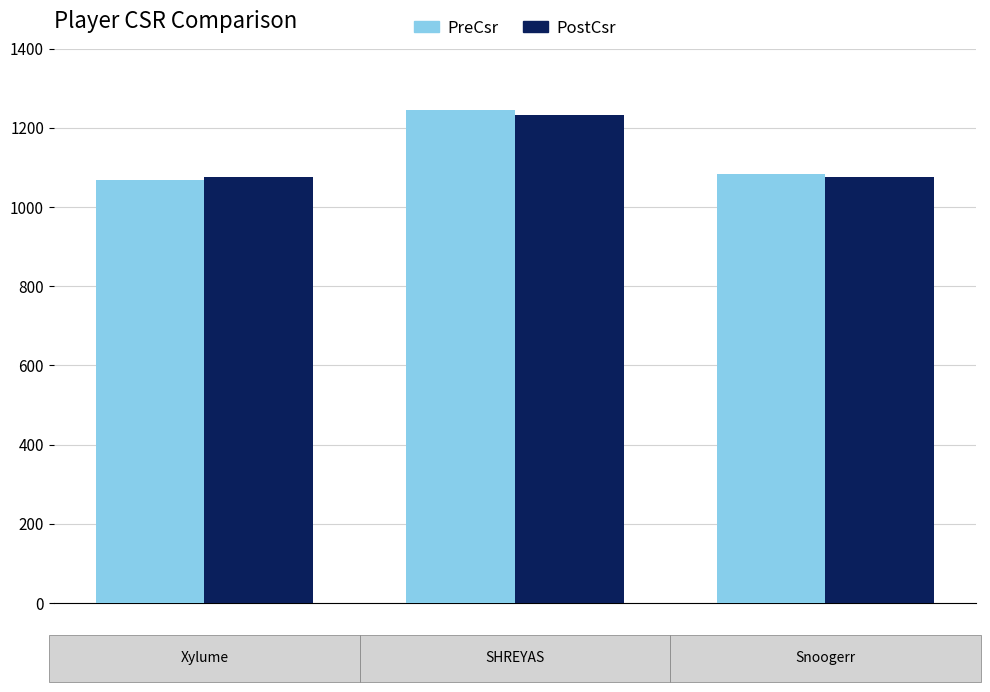

What is the average value of the PreCsr series?

1132